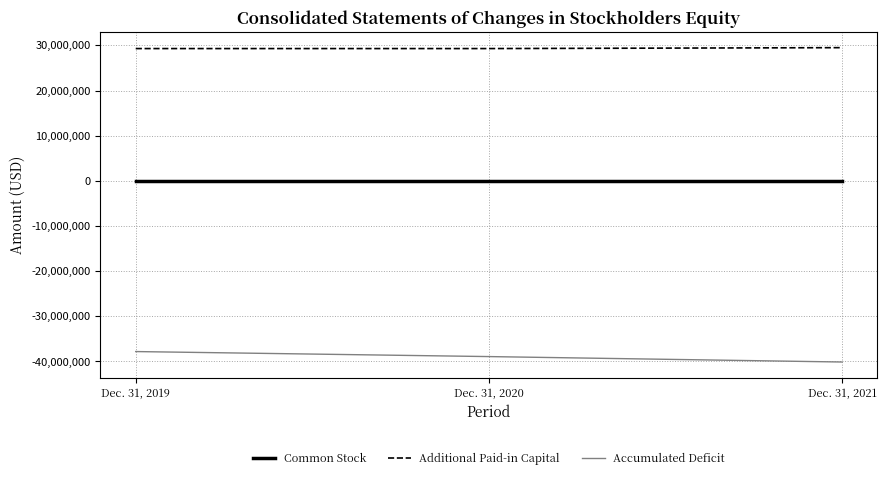

At Dec. 31, 2019, list the series in order from smallest to largest.

Accumulated Deficit, Common Stock, Additional Paid-in Capital